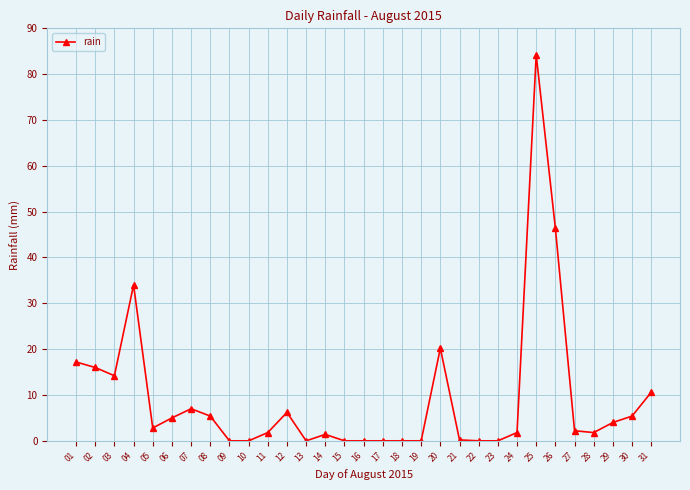

How many lines are shown in the chart?

1